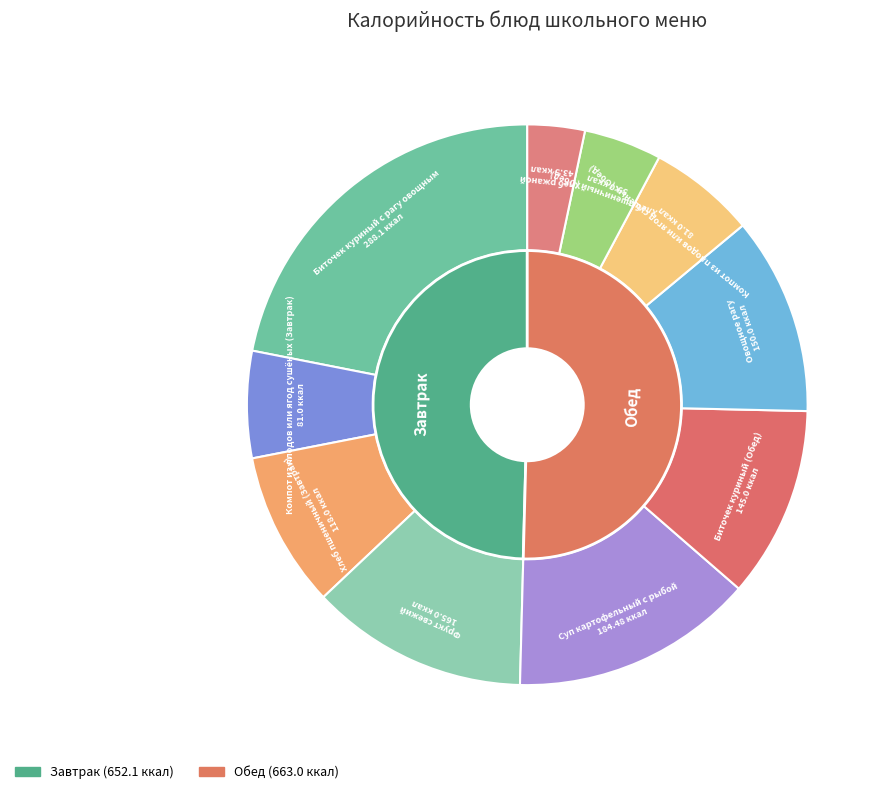

What portion of the pie excludes Компот из плодов или ягод сушёных (Завтрак)?

93.8%